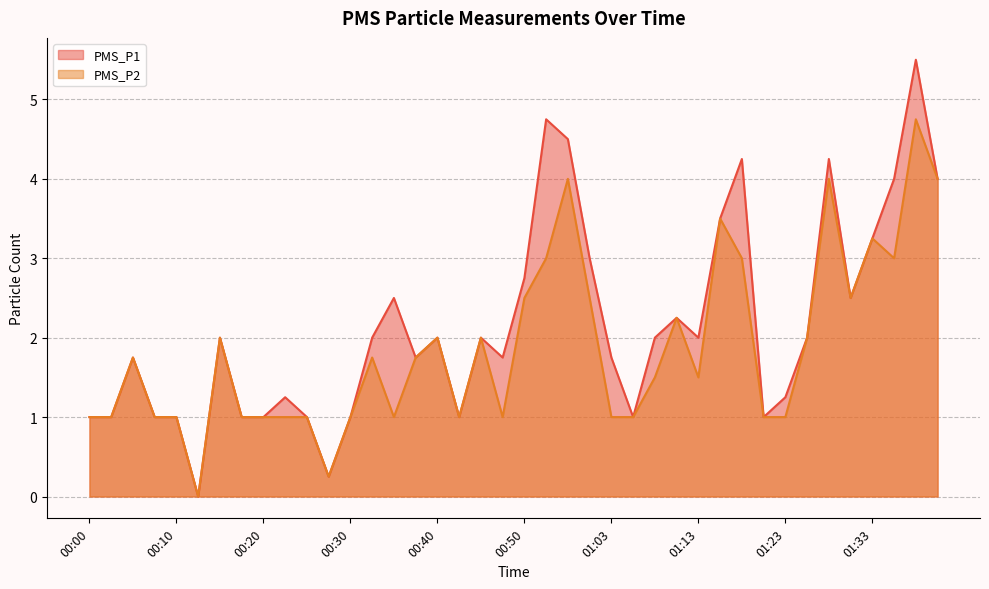

Reading left to right, extract all data points from this chart.

PMS_P1: 00:00=1.0	00:02=1.0	00:05=1.8	00:07=1.0	00:10=1.0	00:12=0.0	00:15=2.0	00:17=1.0	00:20=1.0	00:22=1.2	00:25=1.0	00:27=0.2	00:30=1.0	00:32=2.0	00:35=2.5	00:37=1.8	00:40=2.0	00:42=1.0	00:45=2.0	00:47=1.8	00:50=2.8	00:52=4.8	00:55=4.5	00:57=3.0	01:03=1.8	01:05=1.0	01:08=2.0	01:10=2.2	01:13=2.0	01:15=3.5	01:18=4.2	01:20=1.0	01:23=1.2	01:25=2.0	01:28=4.2	01:31=2.5	01:33=3.2	01:36=4.0	01:38=5.5	01:41=4.0
PMS_P2: 00:00=1.0	00:02=1.0	00:05=1.8	00:07=1.0	00:10=1.0	00:12=0.0	00:15=2.0	00:17=1.0	00:20=1.0	00:22=1.0	00:25=1.0	00:27=0.2	00:30=1.0	00:32=1.8	00:35=1.0	00:37=1.8	00:40=2.0	00:42=1.0	00:45=2.0	00:47=1.0	00:50=2.5	00:52=3.0	00:55=4.0	00:57=2.5	01:03=1.0	01:05=1.0	01:08=1.5	01:10=2.2	01:13=1.5	01:15=3.5	01:18=3.0	01:20=1.0	01:23=1.0	01:25=2.0	01:28=4.0	01:31=2.5	01:33=3.2	01:36=3.0	01:38=4.8	01:41=4.0